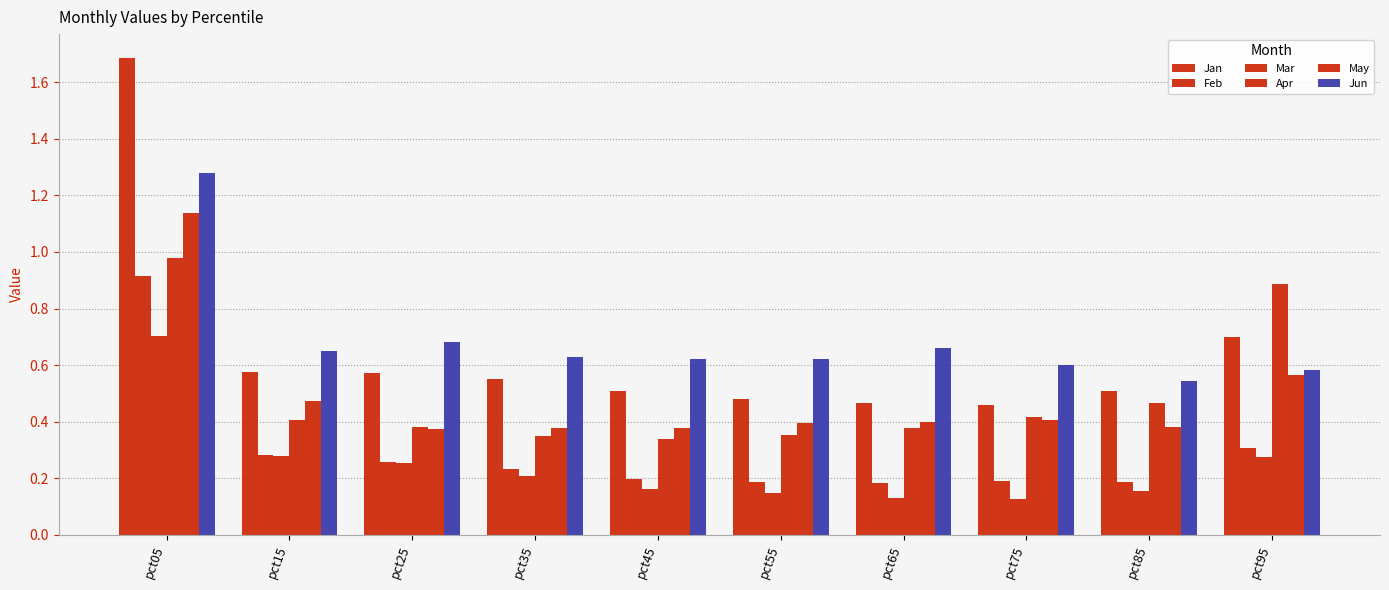

Is it true that Apr equals 0.4 at pct15?

True